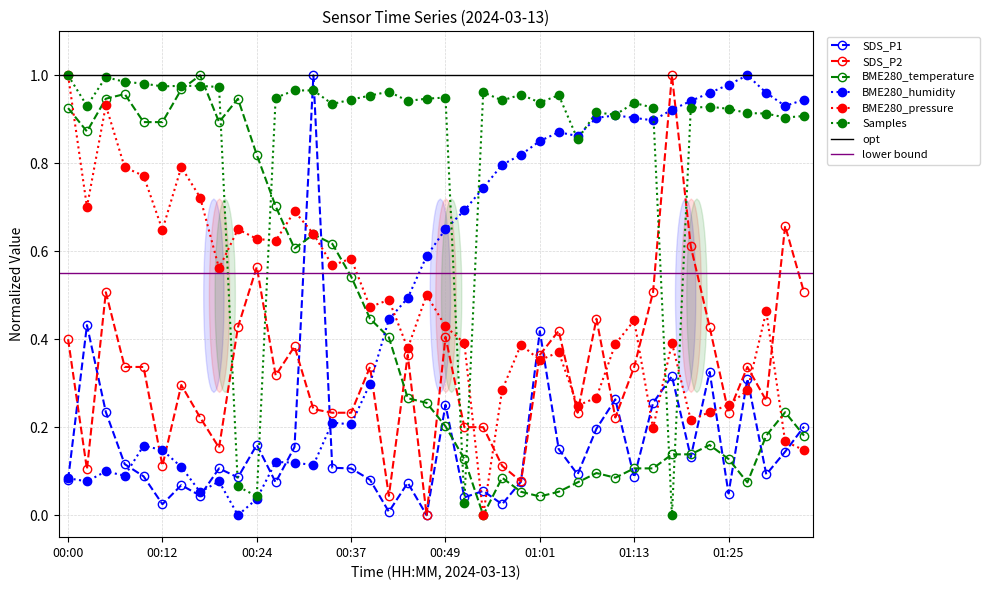

Where is the first local maximum for BME280_temperature?

00:07